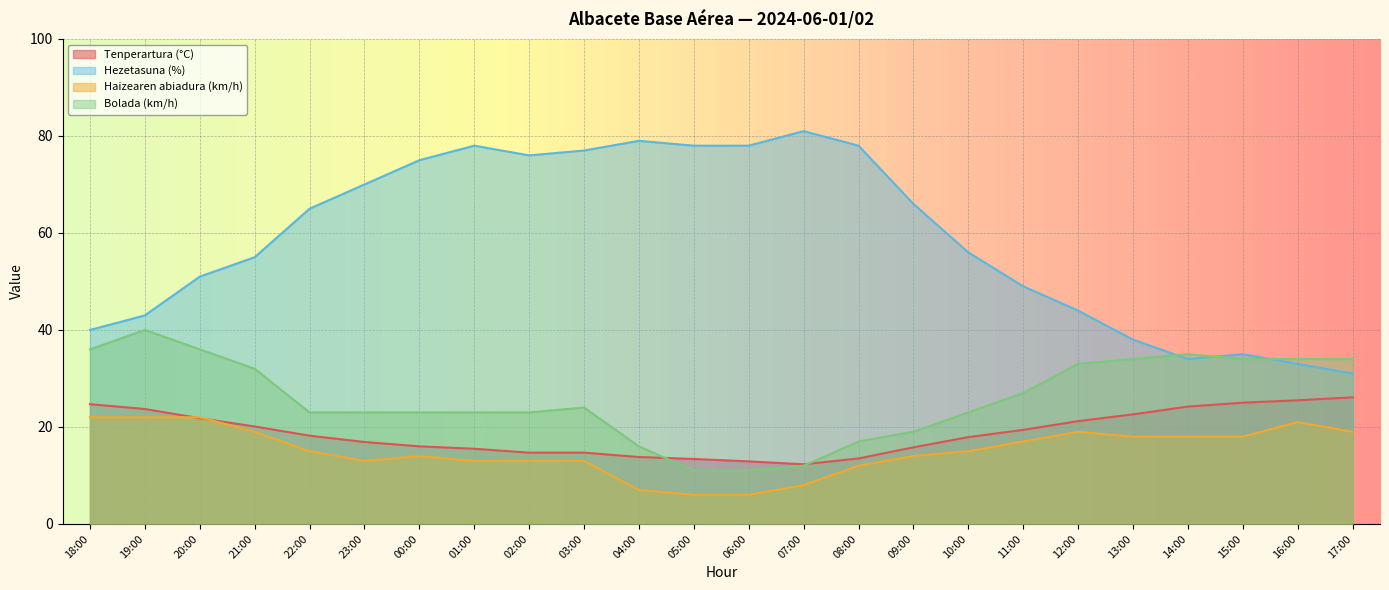

Which series has the widest spread of values?

Hezetasuna (%)